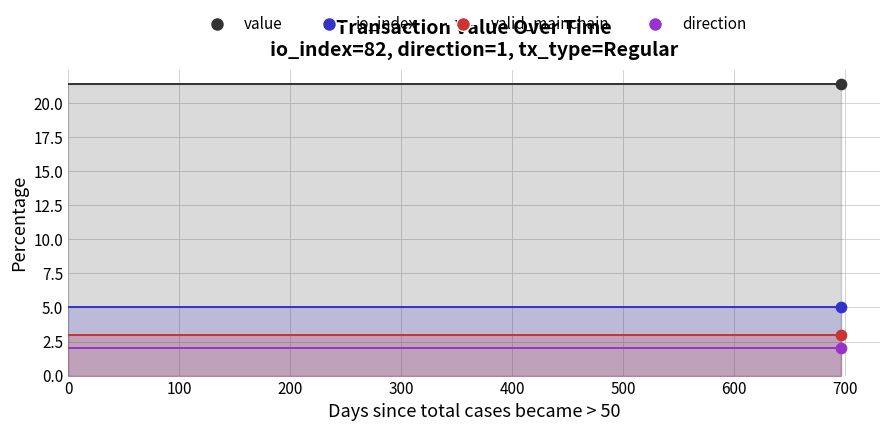

Which series reaches the maximum Y coordinate?

value